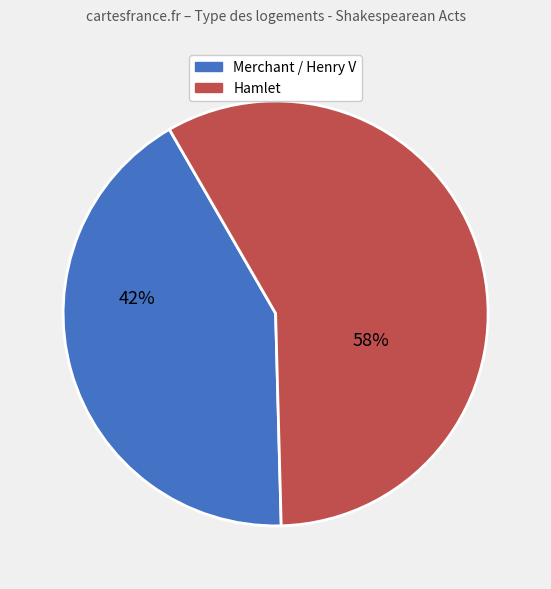

Is there any slice that represents more than half of the pie?

Yes